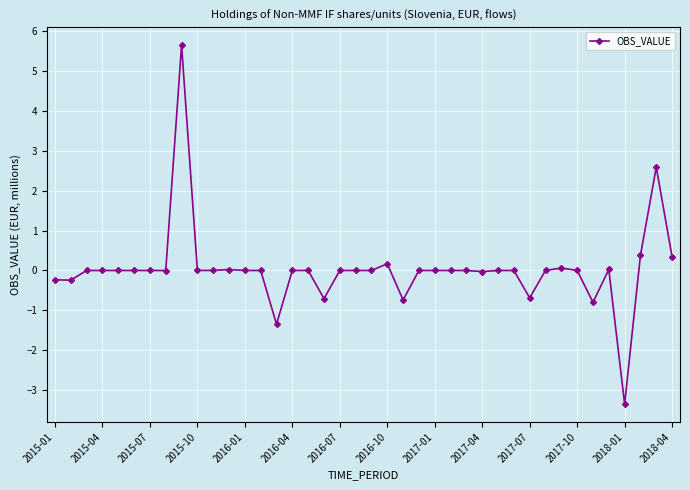

What is the greatest value displayed?

5.7